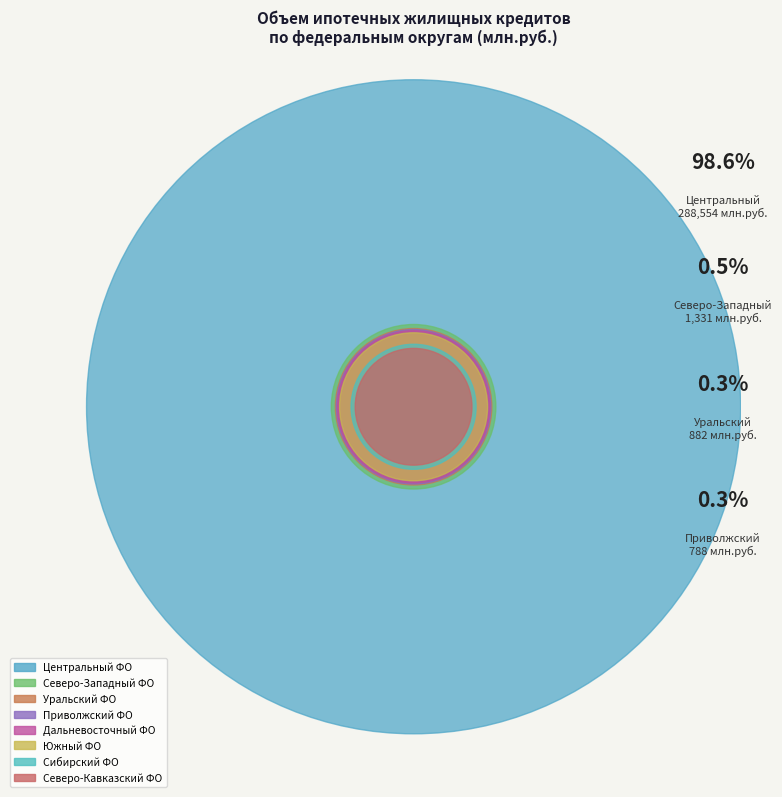

Count the number of slices in the pie.

8